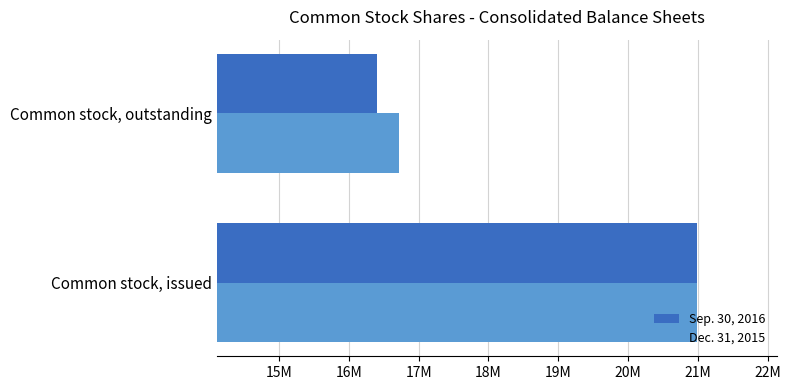

What are all the series names shown in the legend?

Sep. 30, 2016, Dec. 31, 2015